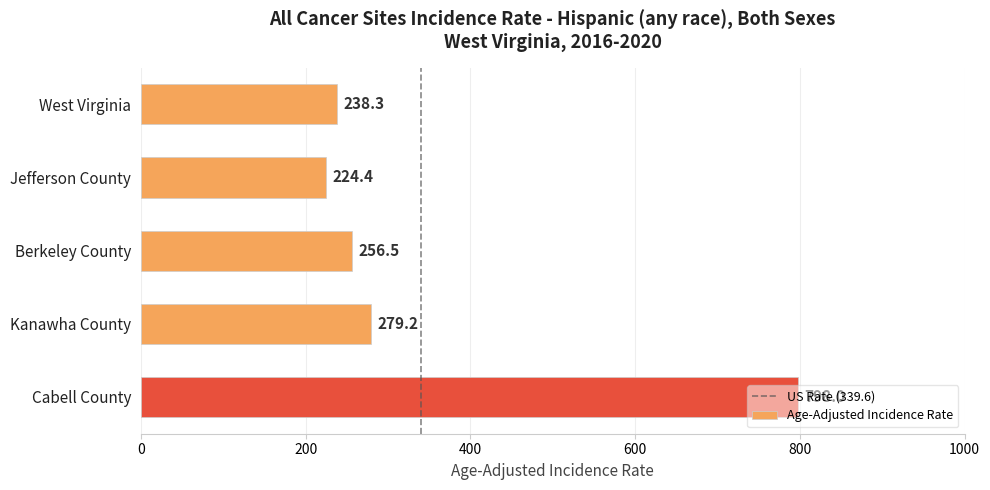

What is the change in value from West Virginia to Kanawha County?

+40.9